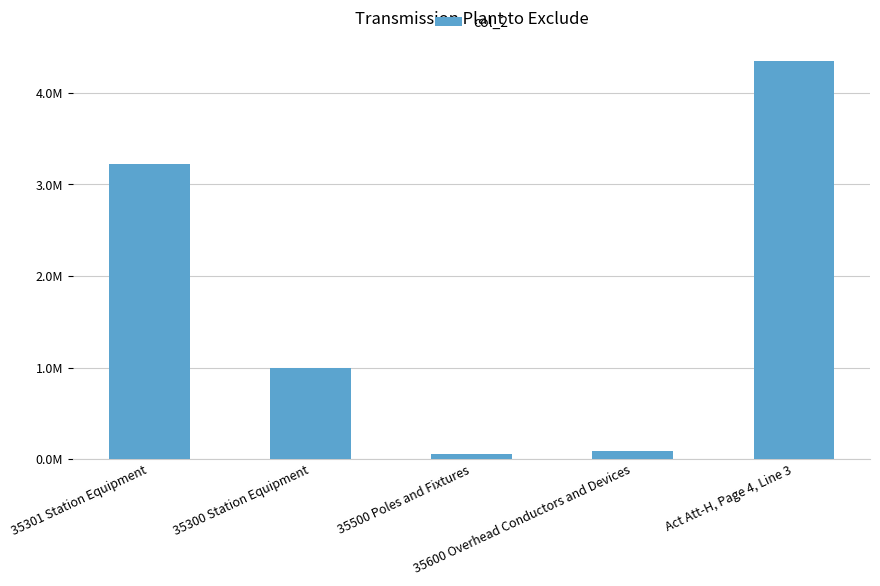

Count the number of values greater than 990483.

3